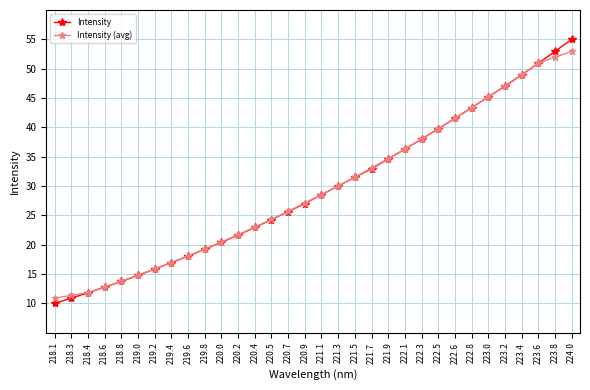

Which series changed the most between 219.2 and 220.2?

Intensity (avg)